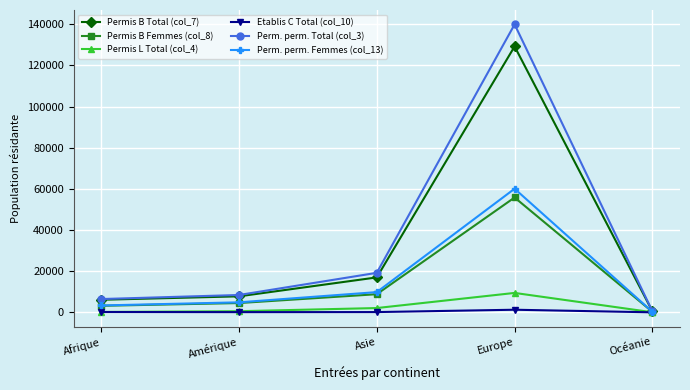

What is the difference between the highest and lowest values at Amérique?

8333